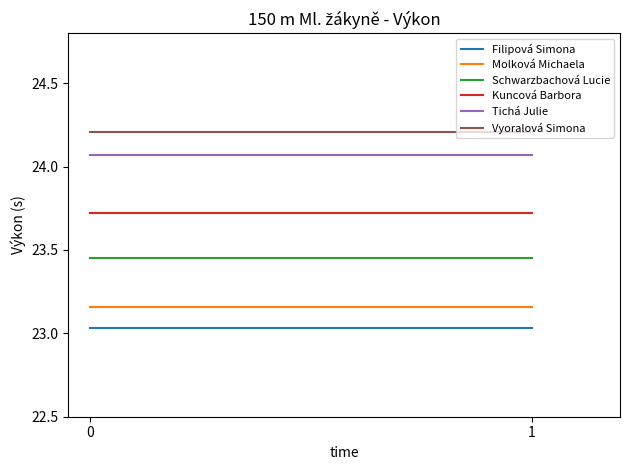

What is the sum of the Tichá Julie values at 0 and 1?

48.1